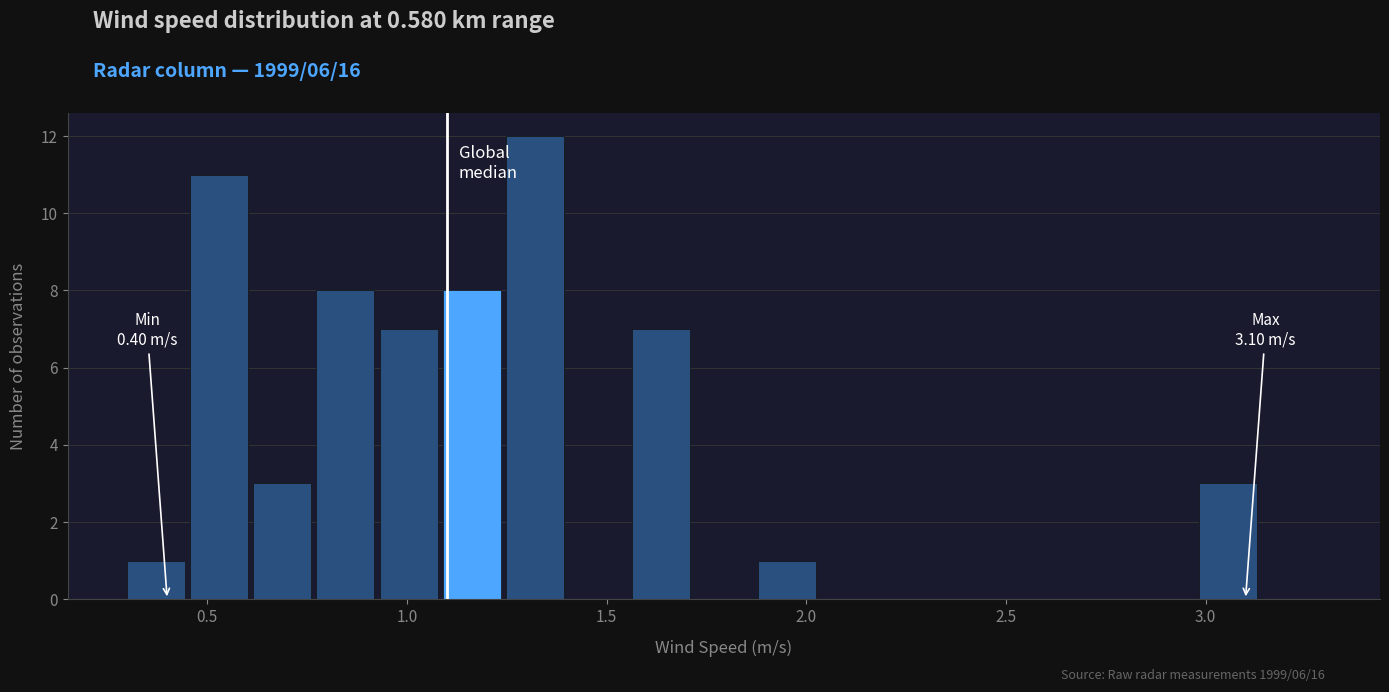

Read against the x-axis, roughly where is the centre of the tallest bar?

1.30